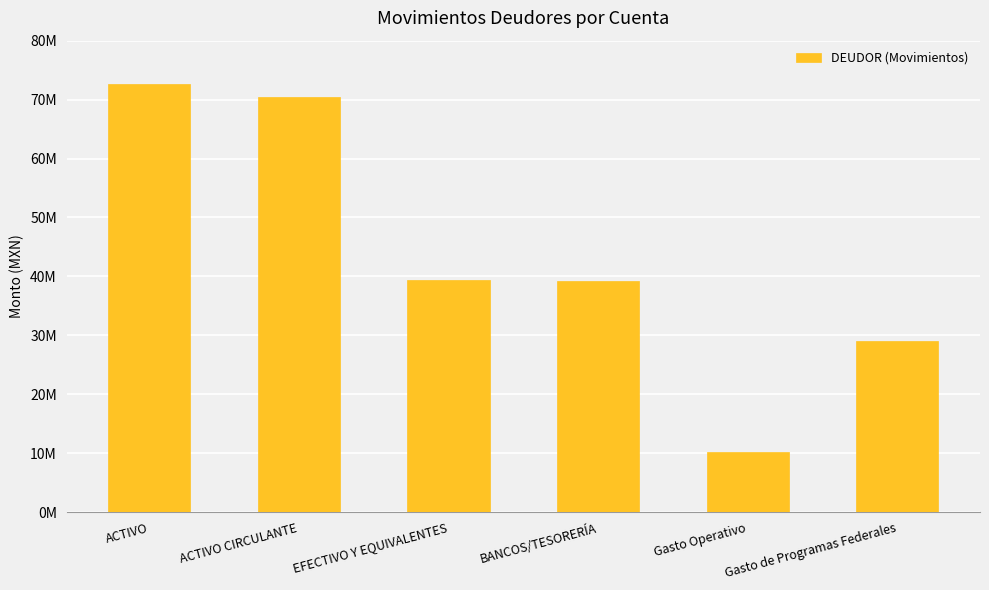

Does the chart contain any negative values?

No